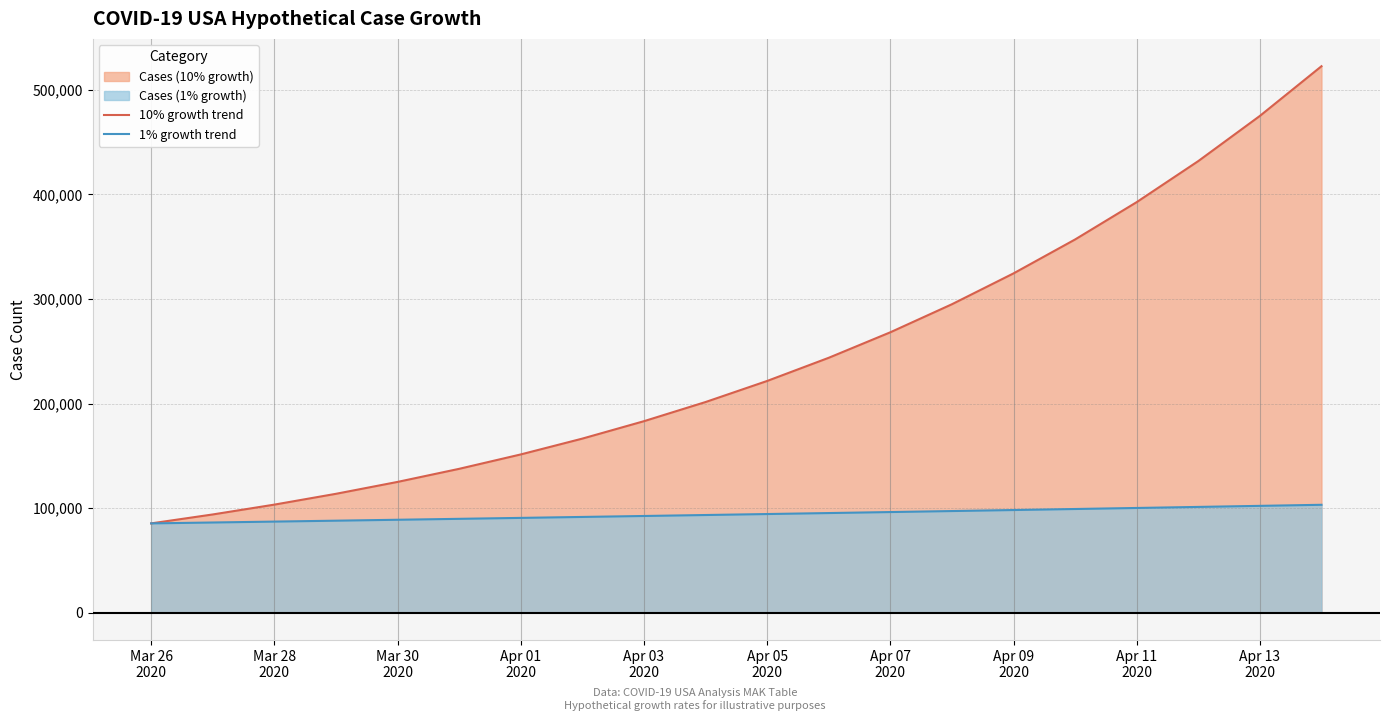

True or false: 10% growth trend and 1% growth trend cross at least once.

False